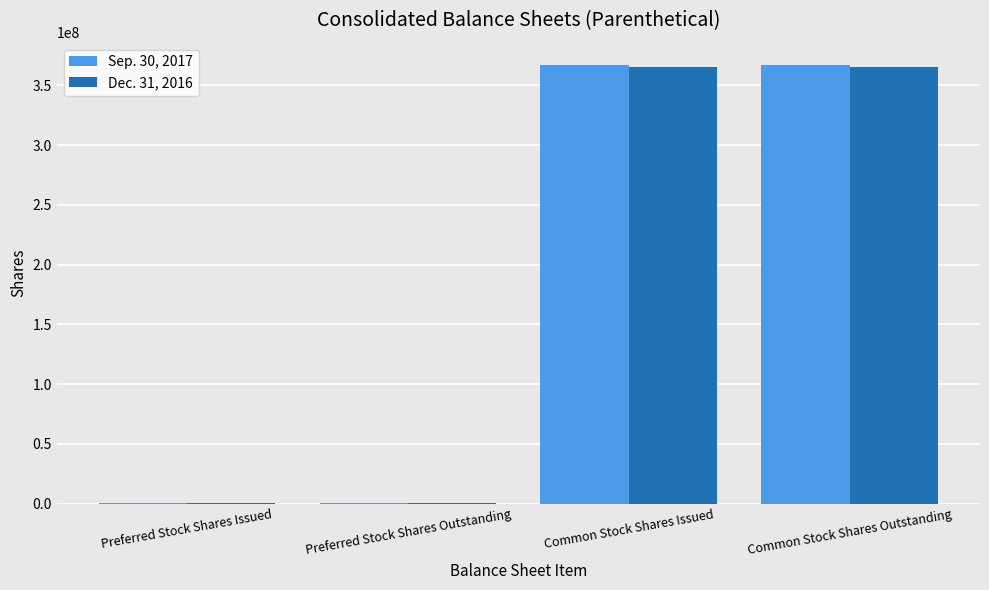

Does the chart contain stacked bars?

No